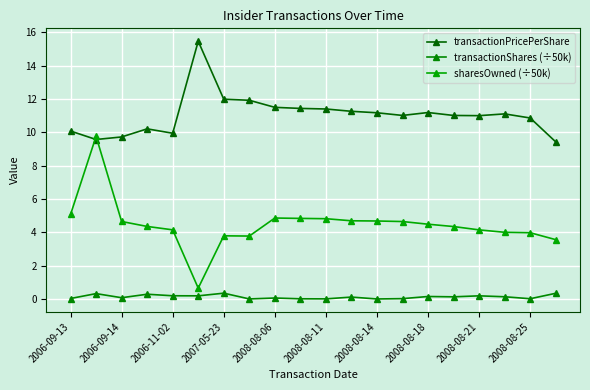

Does the chart display data point markers on the line(s)?

Yes